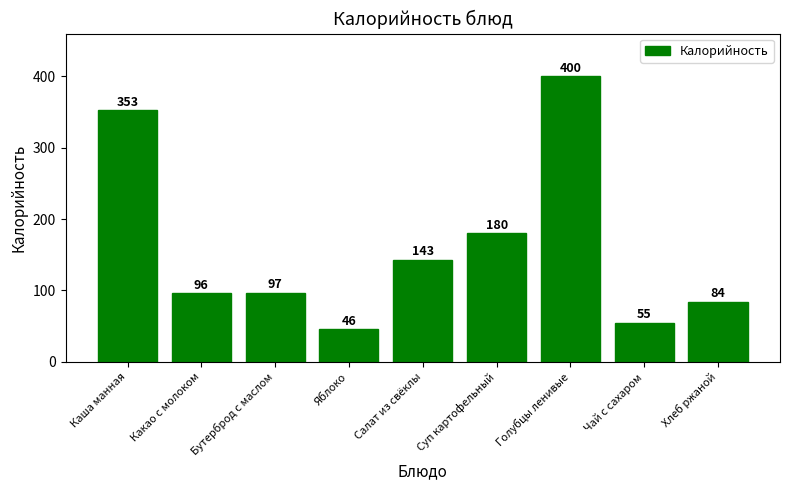

What is the smallest value displayed?

46